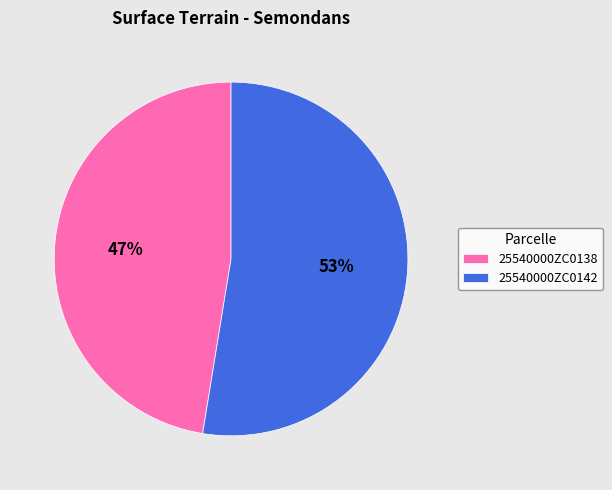

Do 25540000ZC0142 and 25540000ZC0138 together represent more than half of the pie?

Yes